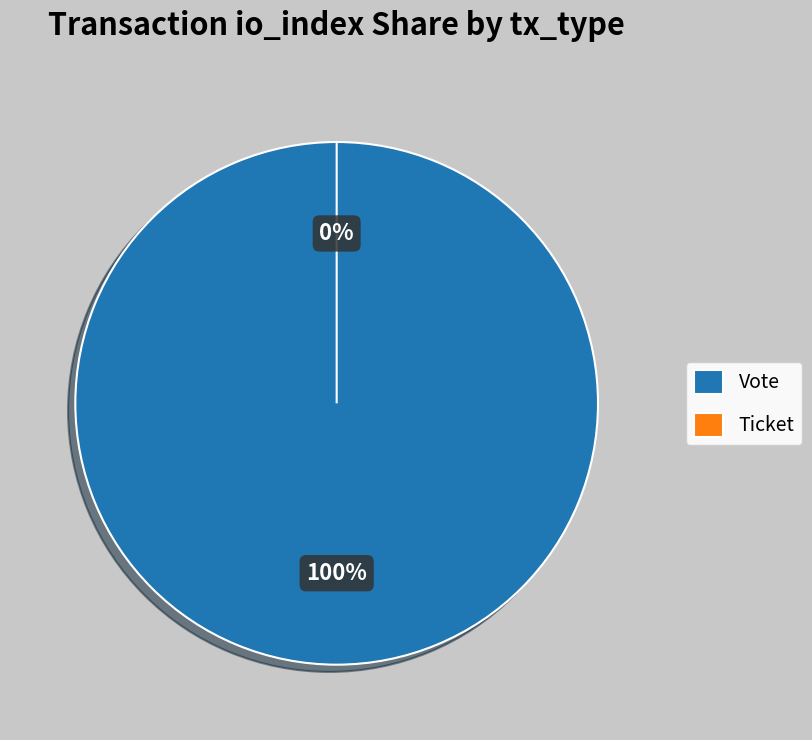

Is there a majority slice in this chart?

Yes